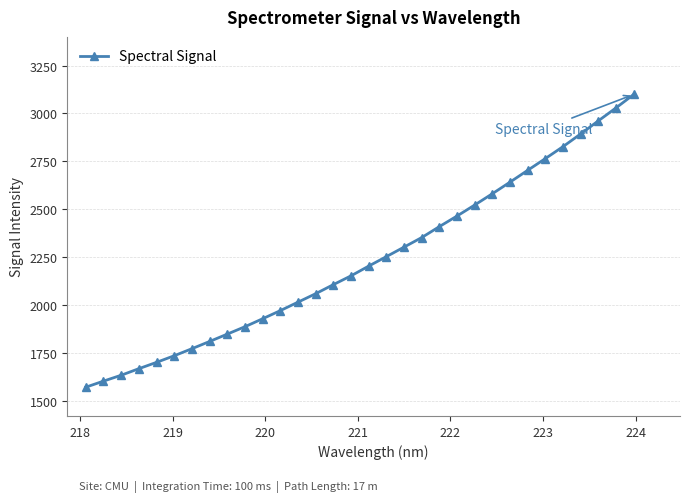

What is the maximum value shown in the chart?

3099.2